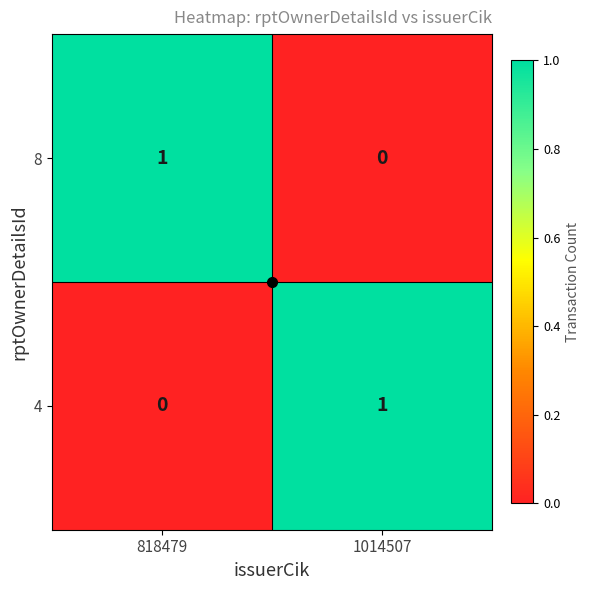

At which label is 8 closest to 0?

1014507